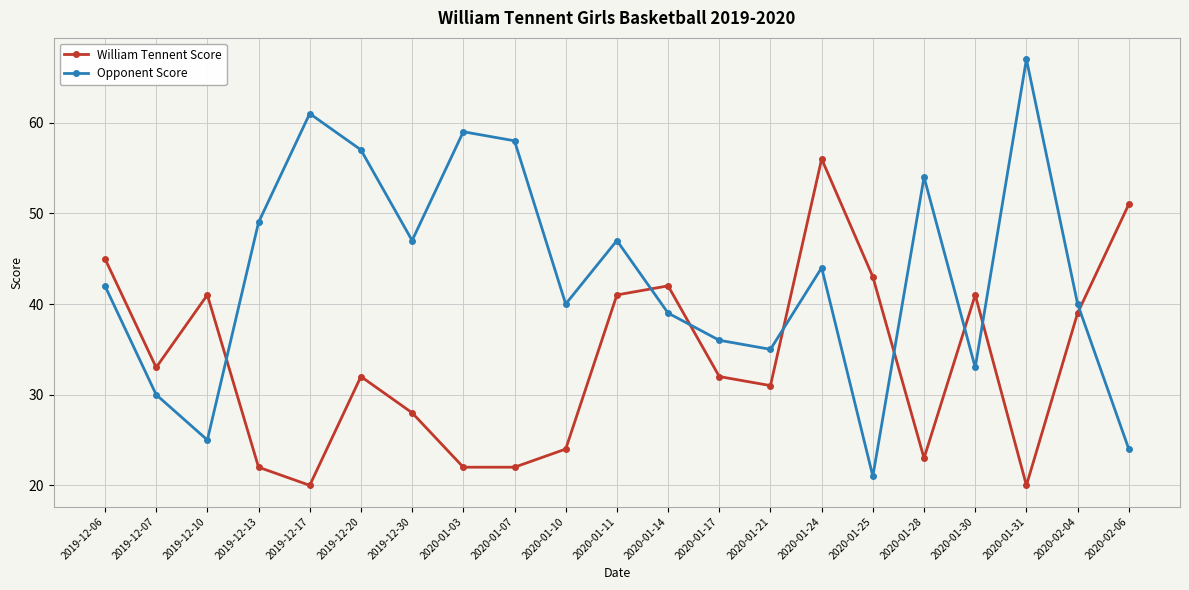

Is the value of Opponent Score at 2019-12-30 greater than the value of William Tennent Score at 2020-01-10?

Yes